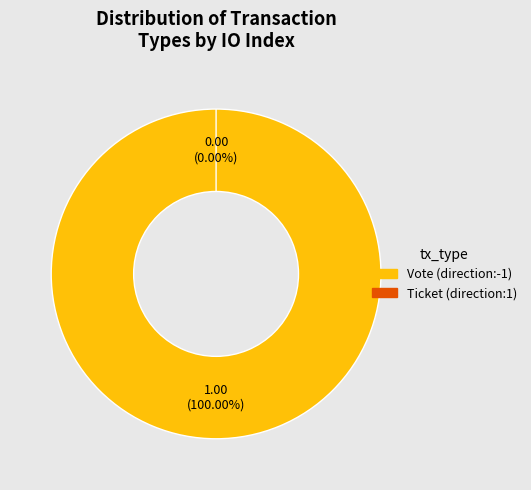

What percentage is the Vote (direction:-1) slice, to the nearest percent?

100%